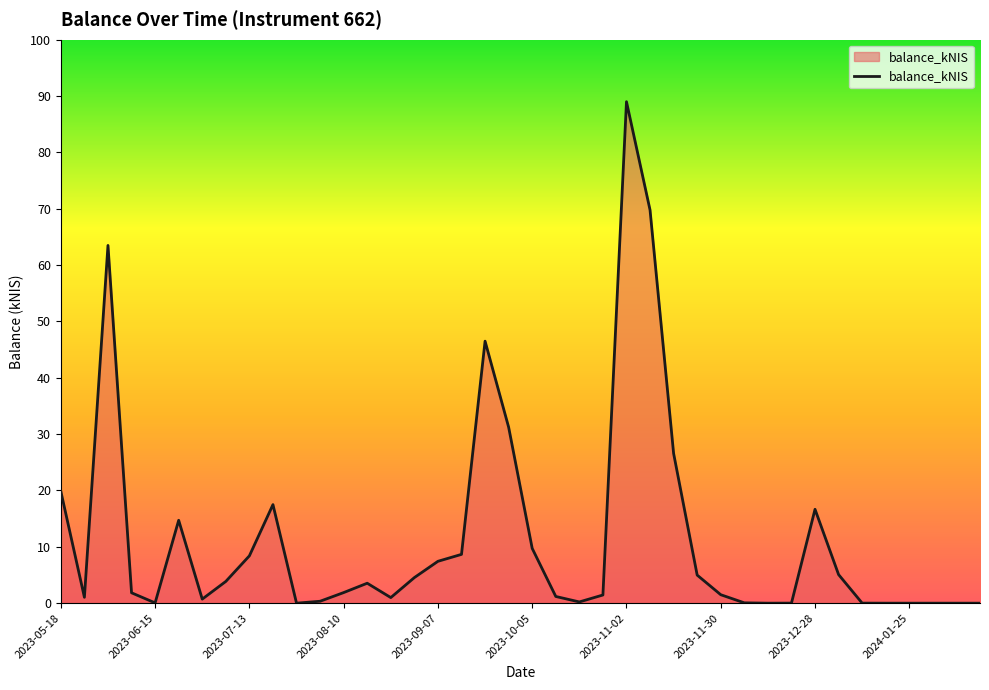

What is the difference between the maximum and minimum values?

89.0